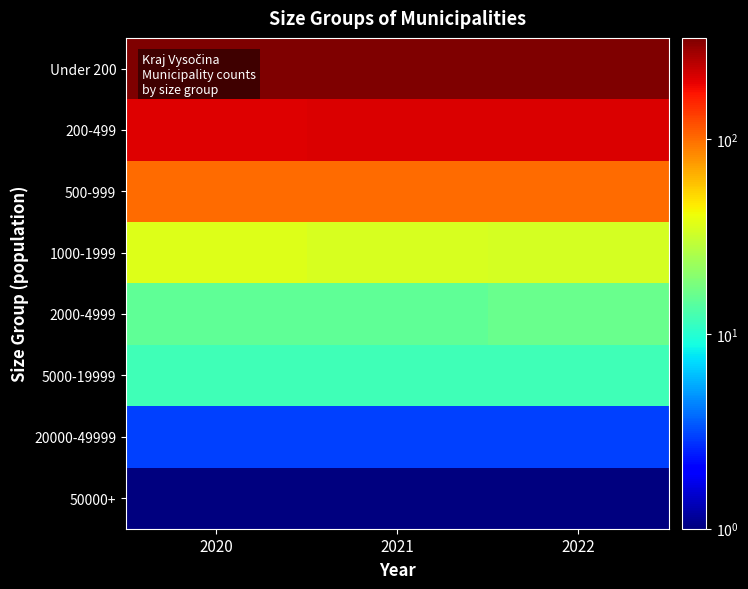

What is the total value across all series at 2021?

704